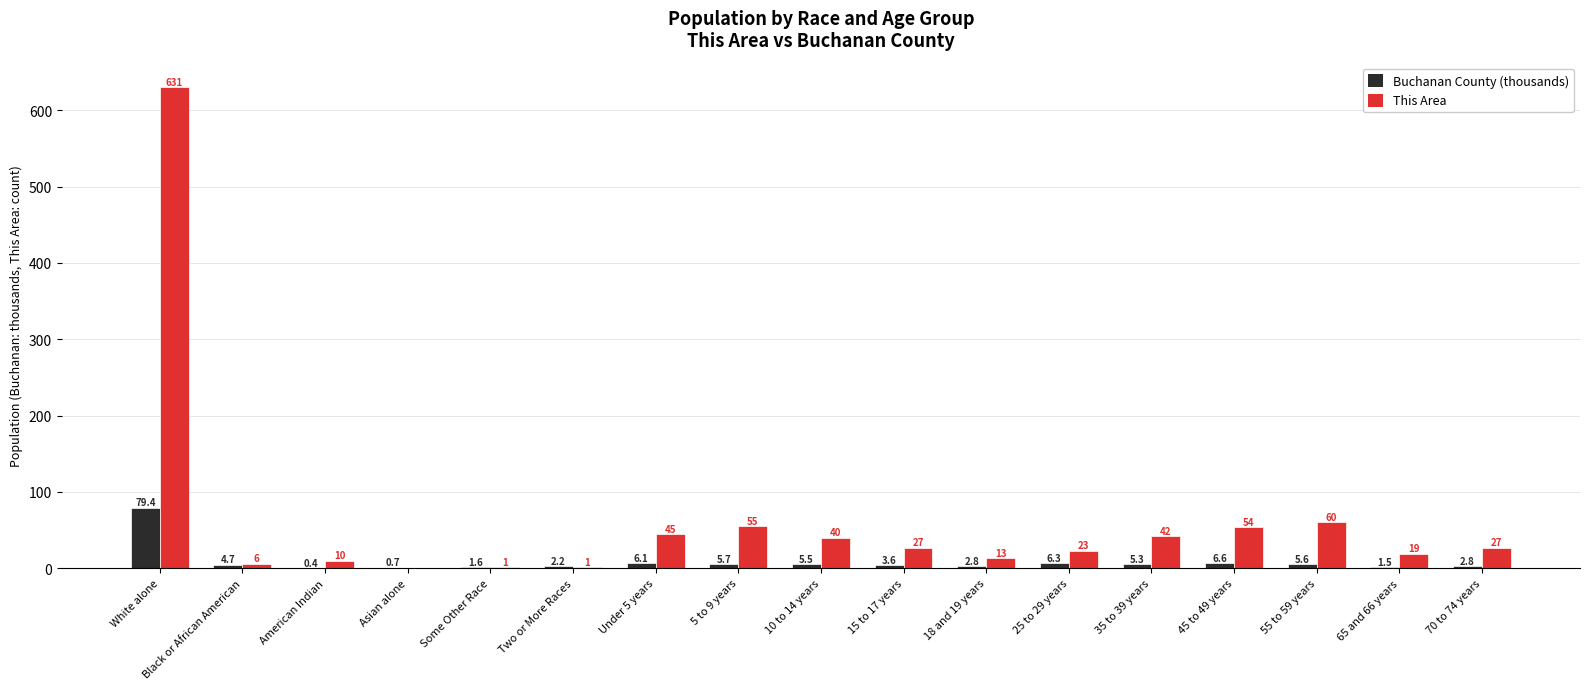

What is the total value across all series at 18 and 19 years?

15.8